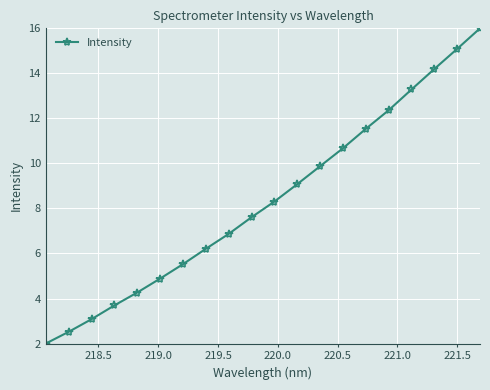

True or false: there are more than 0 points higher than both neighbors.

False